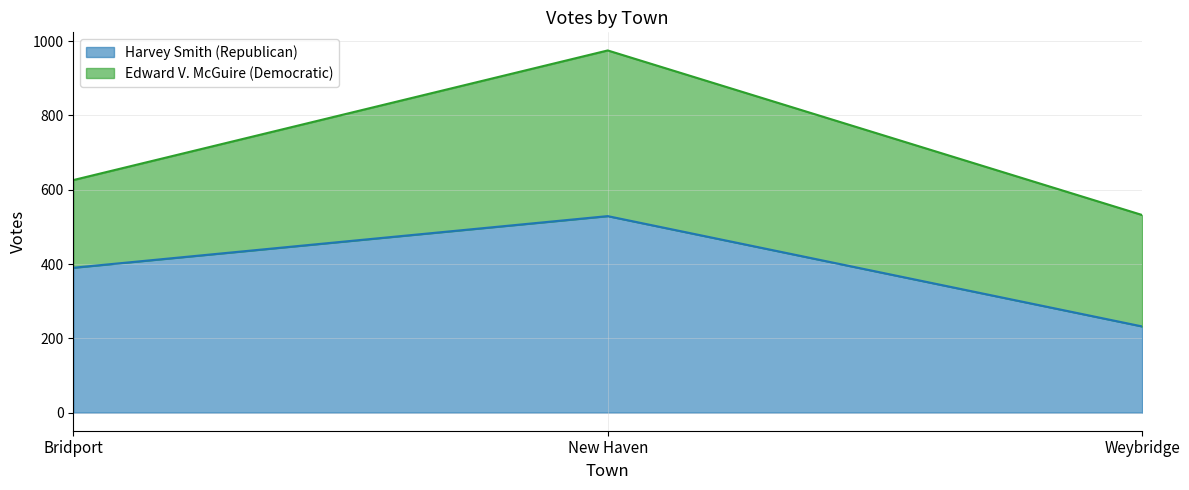

Does the chart display data point markers on the line(s)?

No